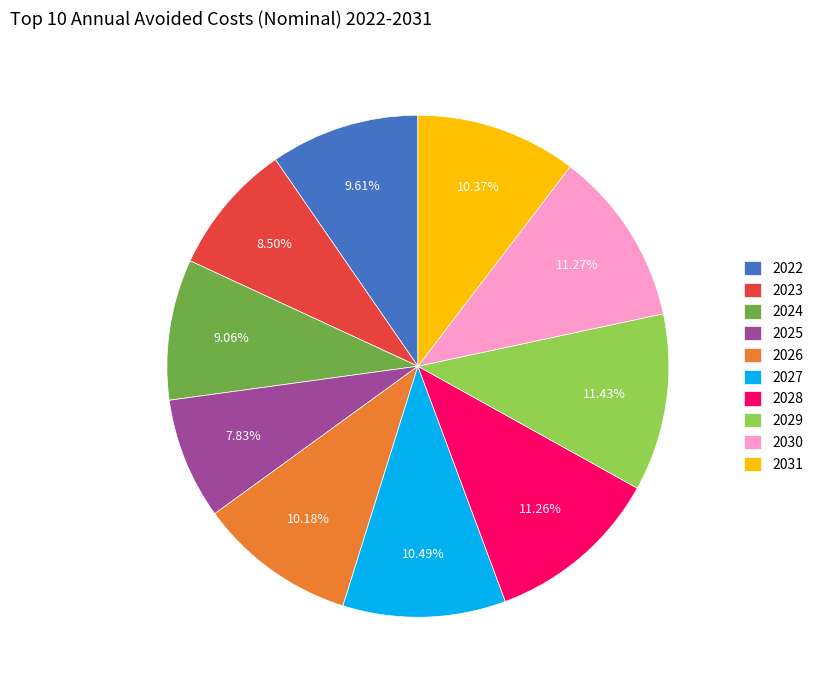

To the nearest percent, what portion does 2025 represent?

8%